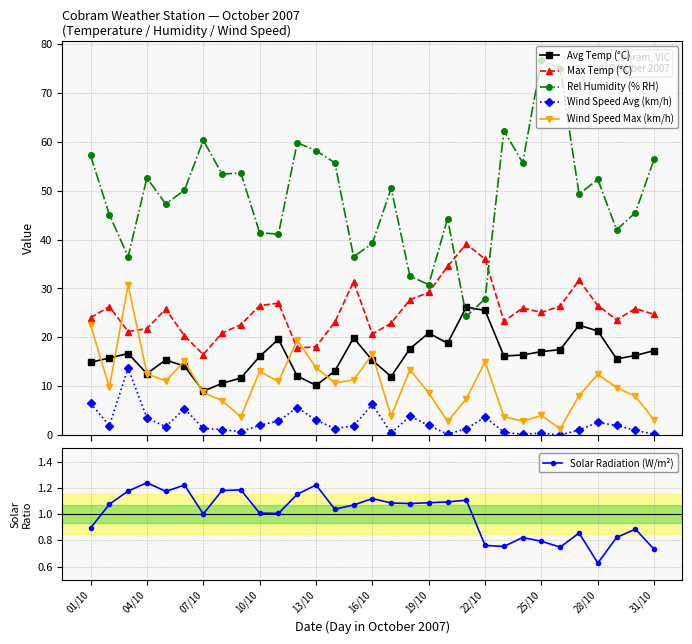

True or false: Avg Temp (°C) and Wind Speed Avg (km/h) cross at least once.

False